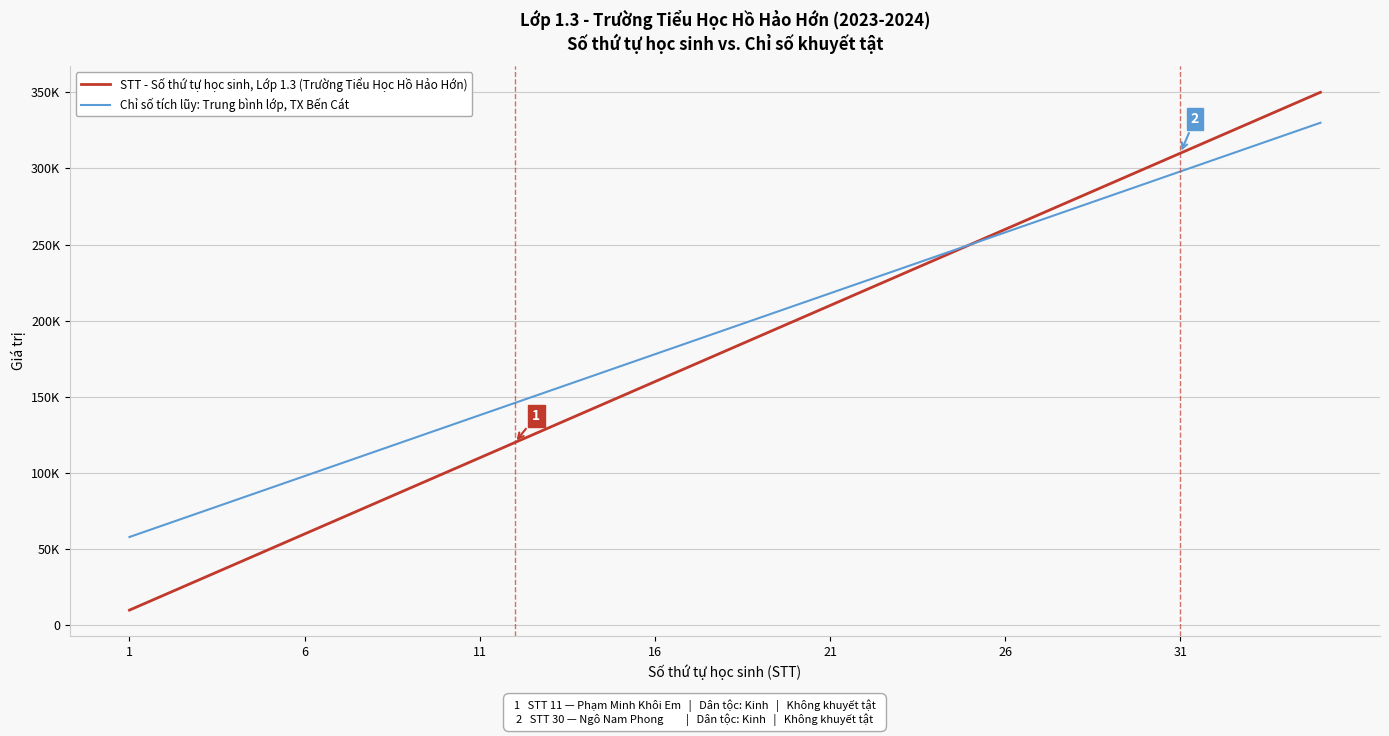

What are all the series names shown in the legend?

STT - Số thứ tự học sinh, Lớp 1.3 (Trường Tiểu Học Hồ Hảo Hớn), Chỉ số tích lũy: Trung bình lớp, TX Bến Cát